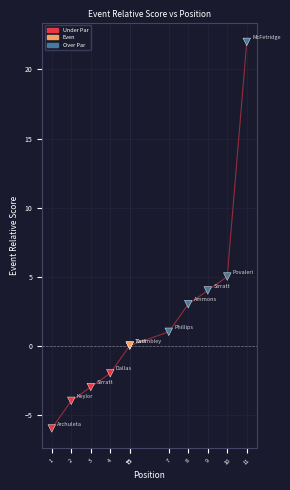

What Y value in the scatter plot is closest to 8?

5